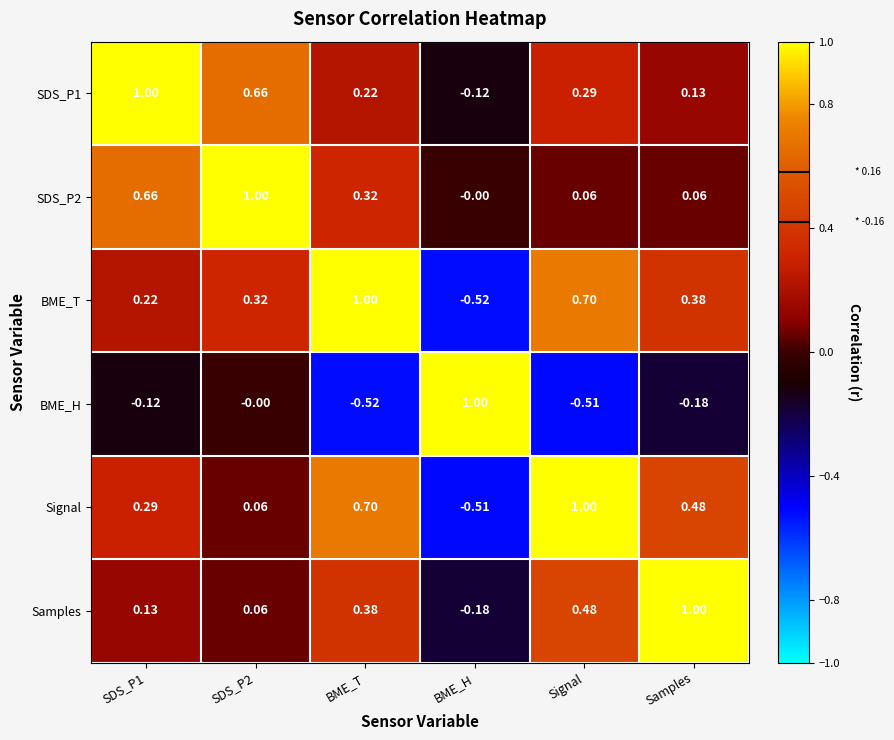

Which category has the highest value in the BME_T series?

BME_T